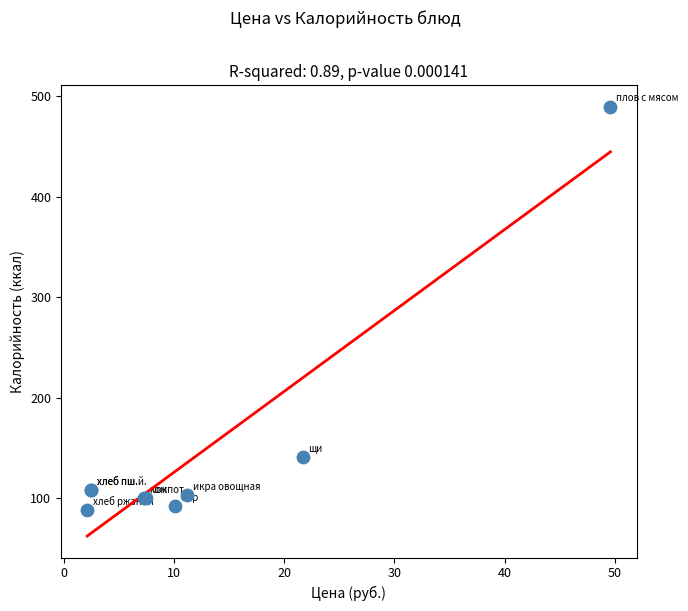

What Y value in the scatter plot is closest to 289?

141